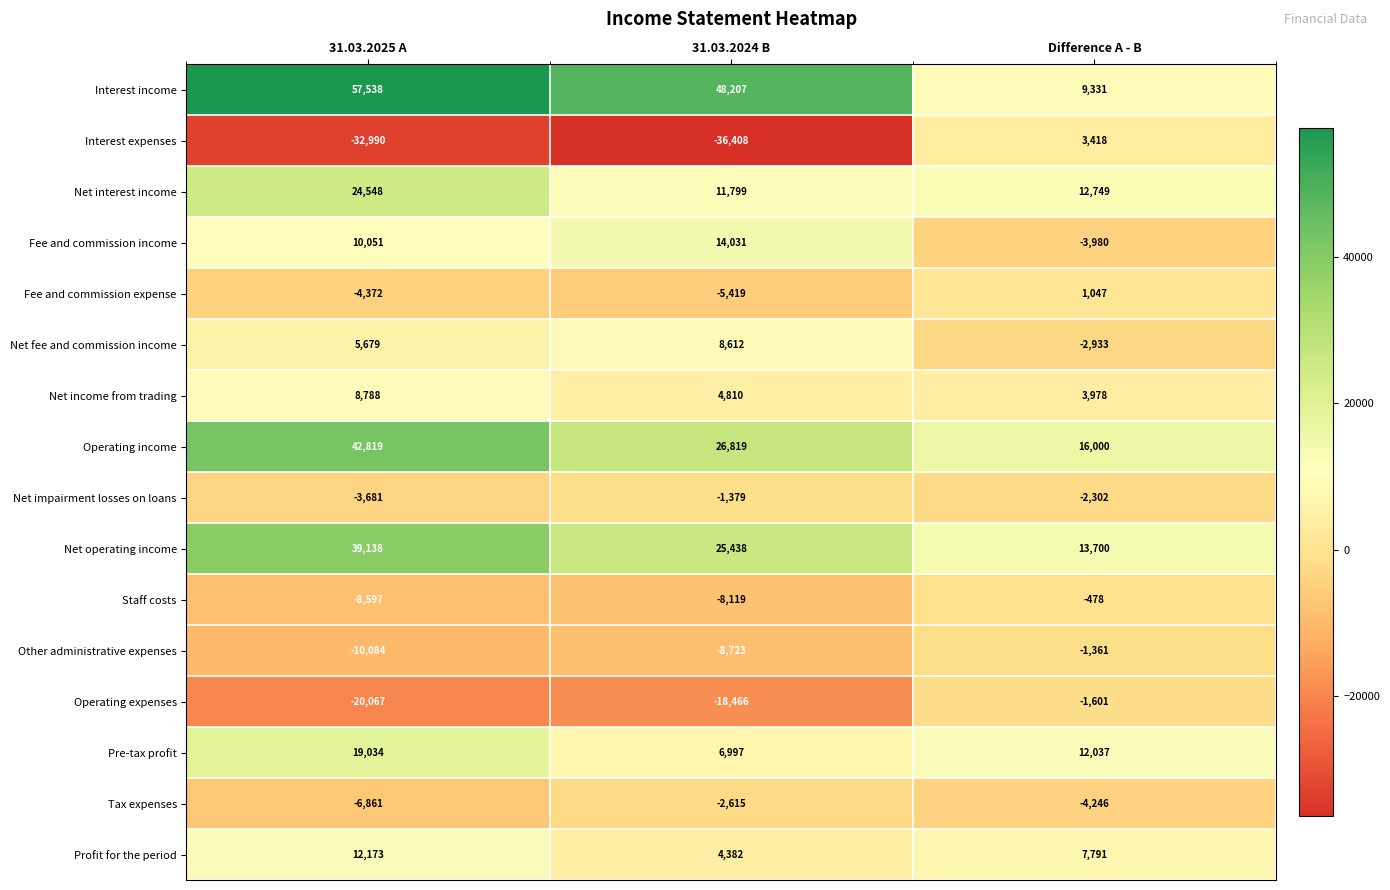

At which label does Interest income first exceed 48207?

31.03.2025 A